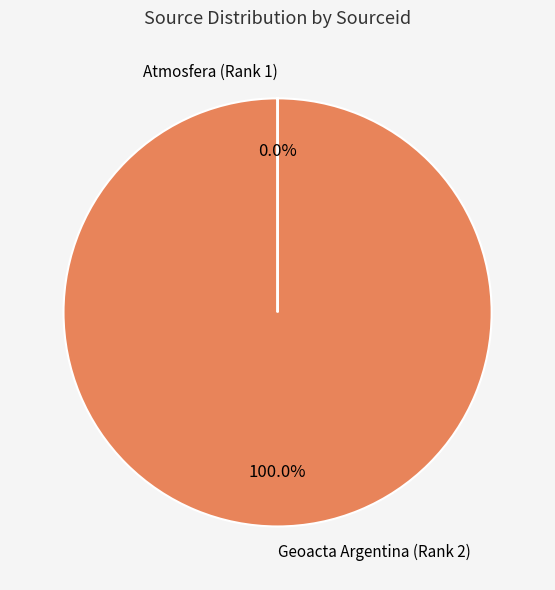

Is there a majority slice in this chart?

Yes